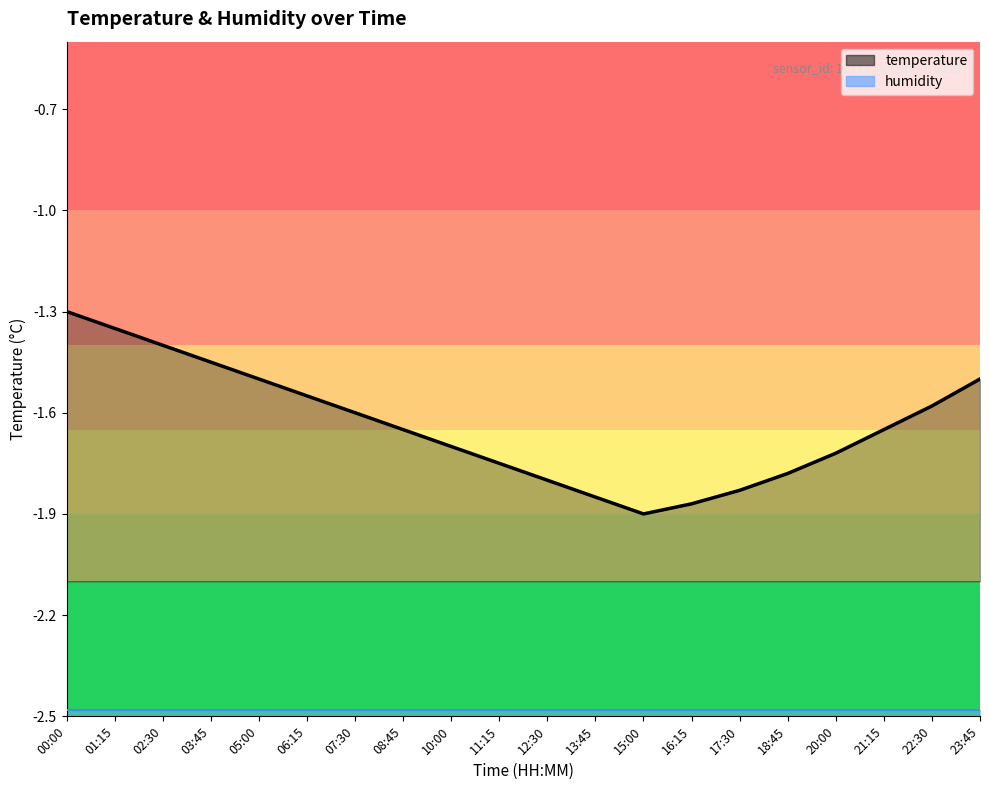

Between 07:30 and 11:15, which is larger?

07:30